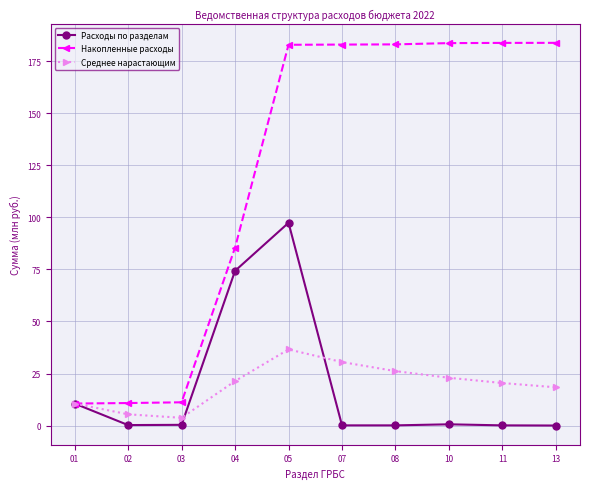

The Накопленные расходы series shows 183.0 at 07. True or false?

True